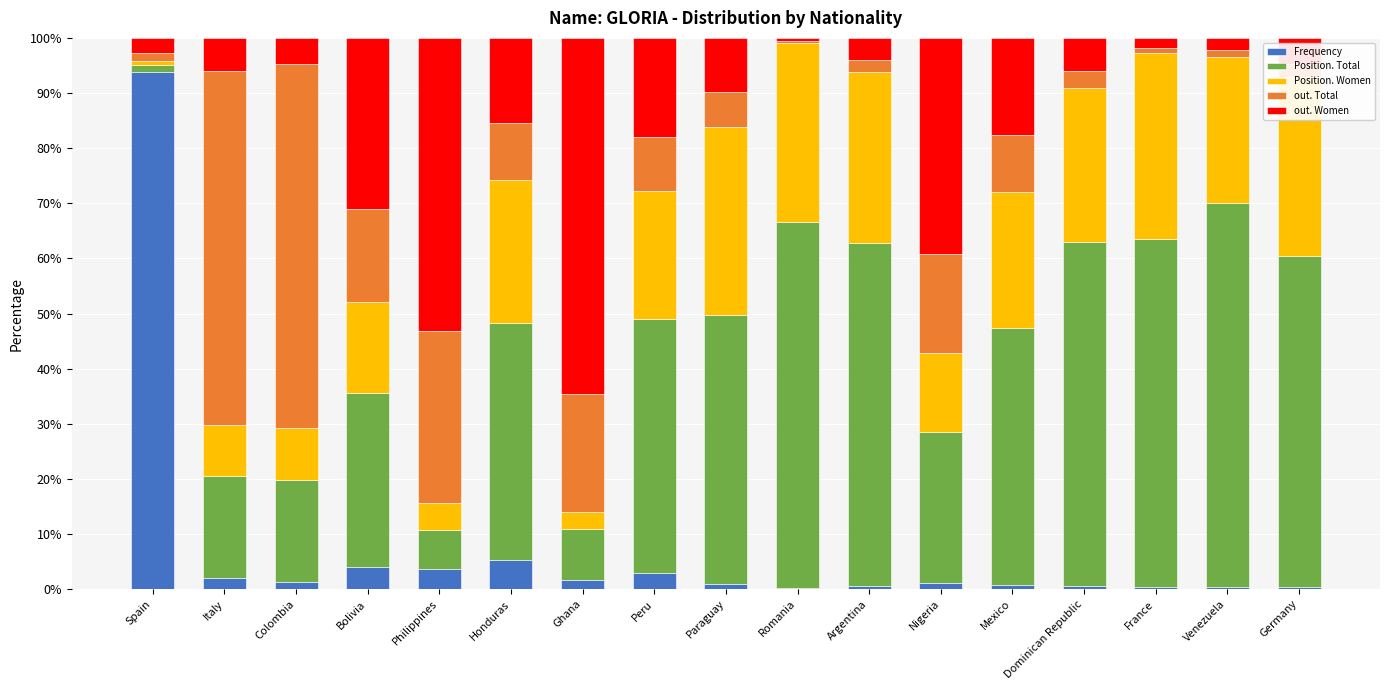

At which label does Frequency reach its peak?

Spain